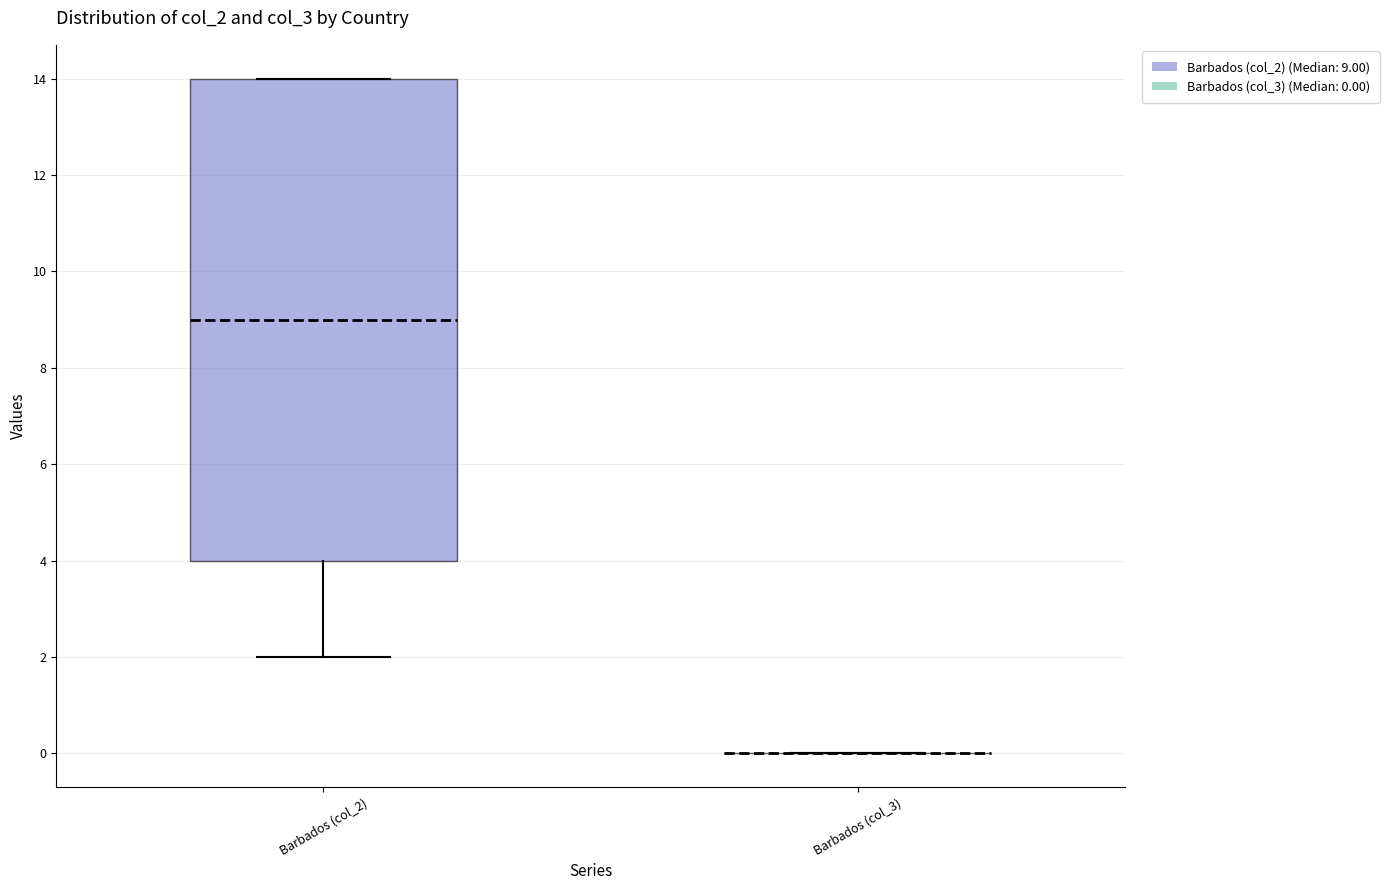

Reading left to right, transcribe this box plot: for each box, give where its median line is, the range the box spans, and where its two whiskers end, as read against the y-axis. The values are not printed on the chart, so give them approximately, as read against the axis.

Barbados (col_2): median 9, box 4 to 14, whiskers 2 to 14
Barbados (col_3): box collapsed to a line at 0, whiskers 0 to 0